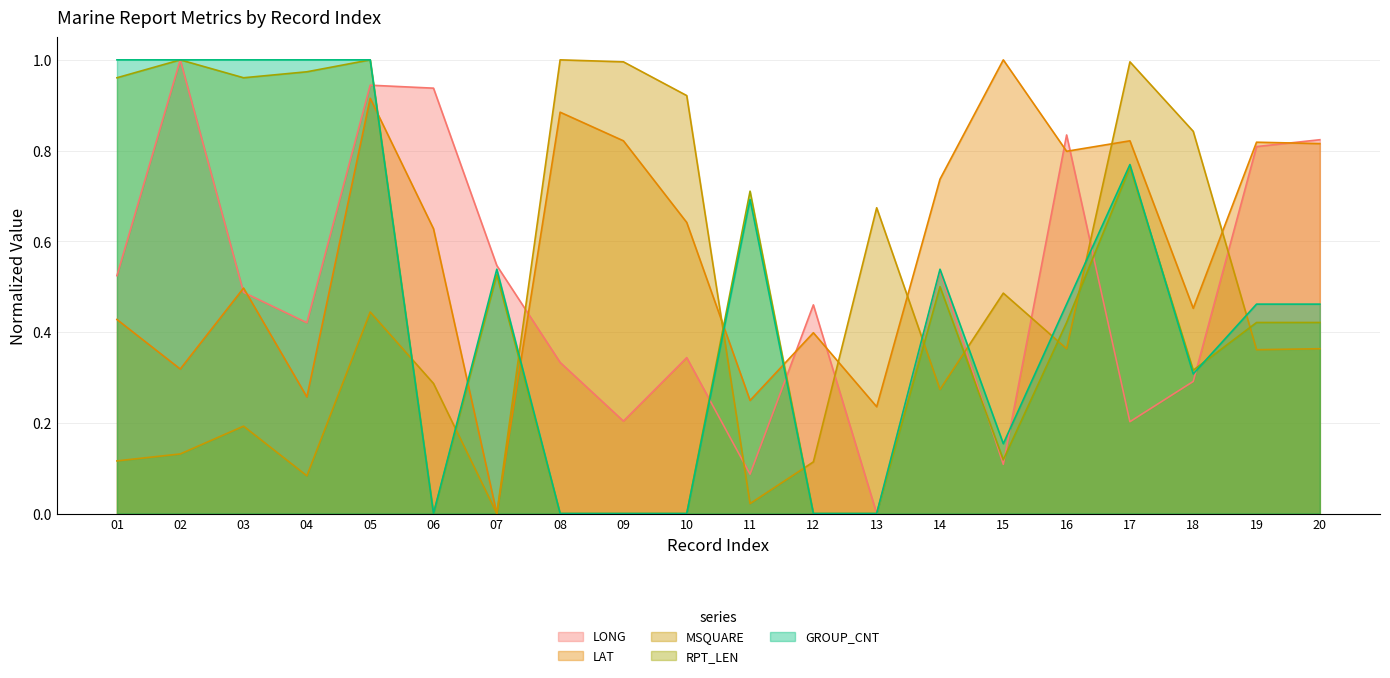

Reading left to right, what are all the values shown in this chart?

LONG: 01=0.5	02=1.0	03=0.5	04=0.4	05=0.9	06=0.9	07=0.5	08=0.3	09=0.2	10=0.3	11=0.1	12=0.5	13=0.0	14=0.5	15=0.1	16=0.8	17=0.2	18=0.3	19=0.8	20=0.8
LAT: 01=0.4	02=0.3	03=0.5	04=0.3	05=0.9	06=0.6	07=0.0	08=0.9	09=0.8	10=0.6	11=0.2	12=0.4	13=0.2	14=0.7	15=1.0	16=0.8	17=0.8	18=0.5	19=0.8	20=0.8
MSQUARE: 01=0.1	02=0.1	03=0.2	04=0.1	05=0.4	06=0.3	07=0.0	08=1.0	09=1.0	10=0.9	11=0.0	12=0.1	13=0.7	14=0.3	15=0.5	16=0.4	17=1.0	18=0.8	19=0.4	20=0.4
RPT_LEN: 01=1.0	02=1.0	03=1.0	04=1.0	05=1.0	06=0.0	07=0.5	08=0.0	09=0.0	10=0.0	11=0.7	12=0.0	13=0.0	14=0.5	15=0.1	16=0.4	17=0.8	18=0.3	19=0.4	20=0.4
GROUP_CNT: 01=1.0	02=1.0	03=1.0	04=1.0	05=1.0	06=0.0	07=0.5	08=0.0	09=0.0	10=0.0	11=0.7	12=0.0	13=0.0	14=0.5	15=0.2	16=0.5	17=0.8	18=0.3	19=0.5	20=0.5